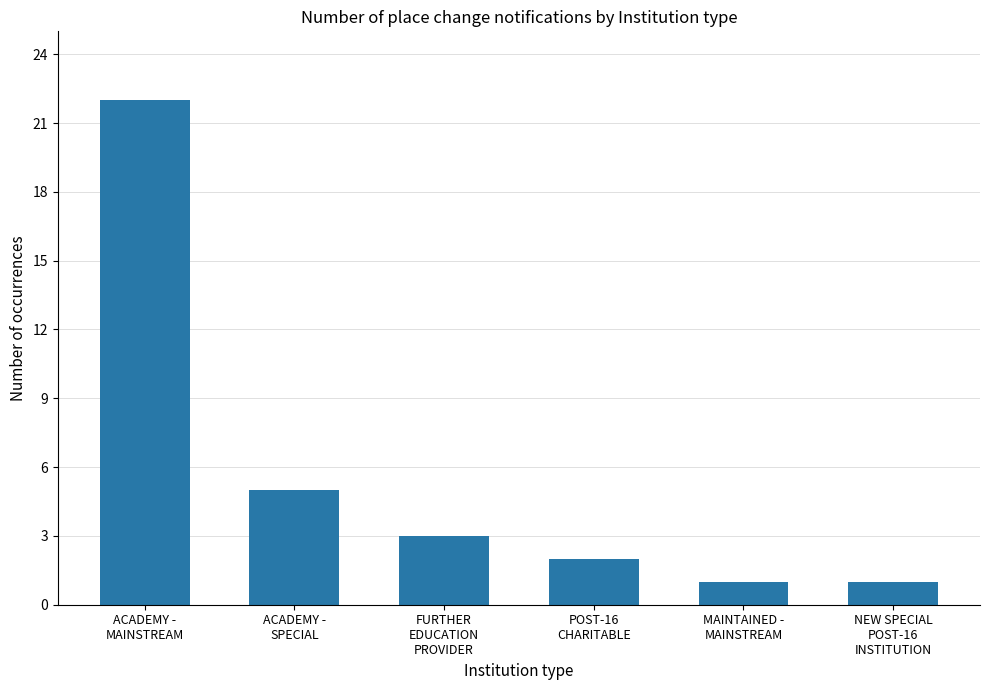

Is it true that the value at ACADEMY -
MAINSTREAM is 22?

True